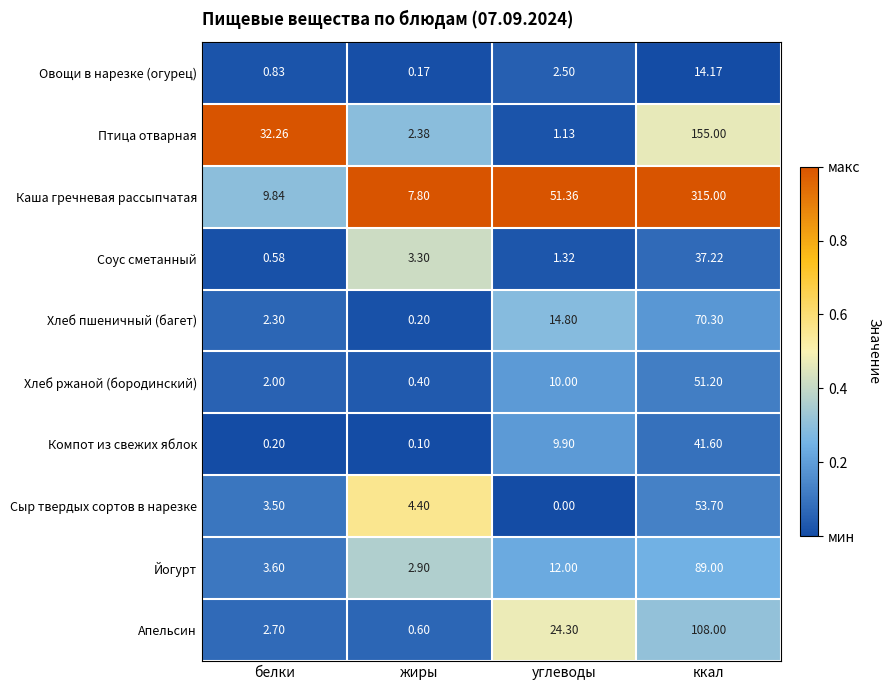

Where does the Апельсин series first go above 24?

углеводы